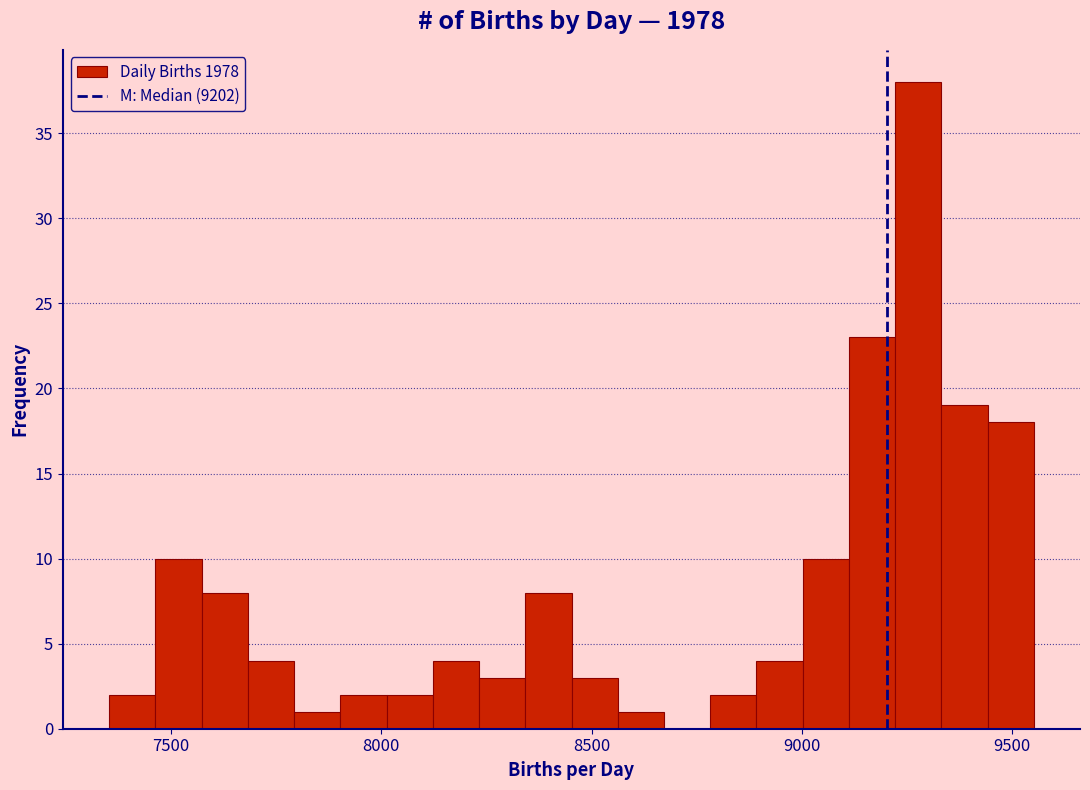

Around what value on the x-axis is the tallest bar? Give the approximate position of its centre, as read against the axis.

9300